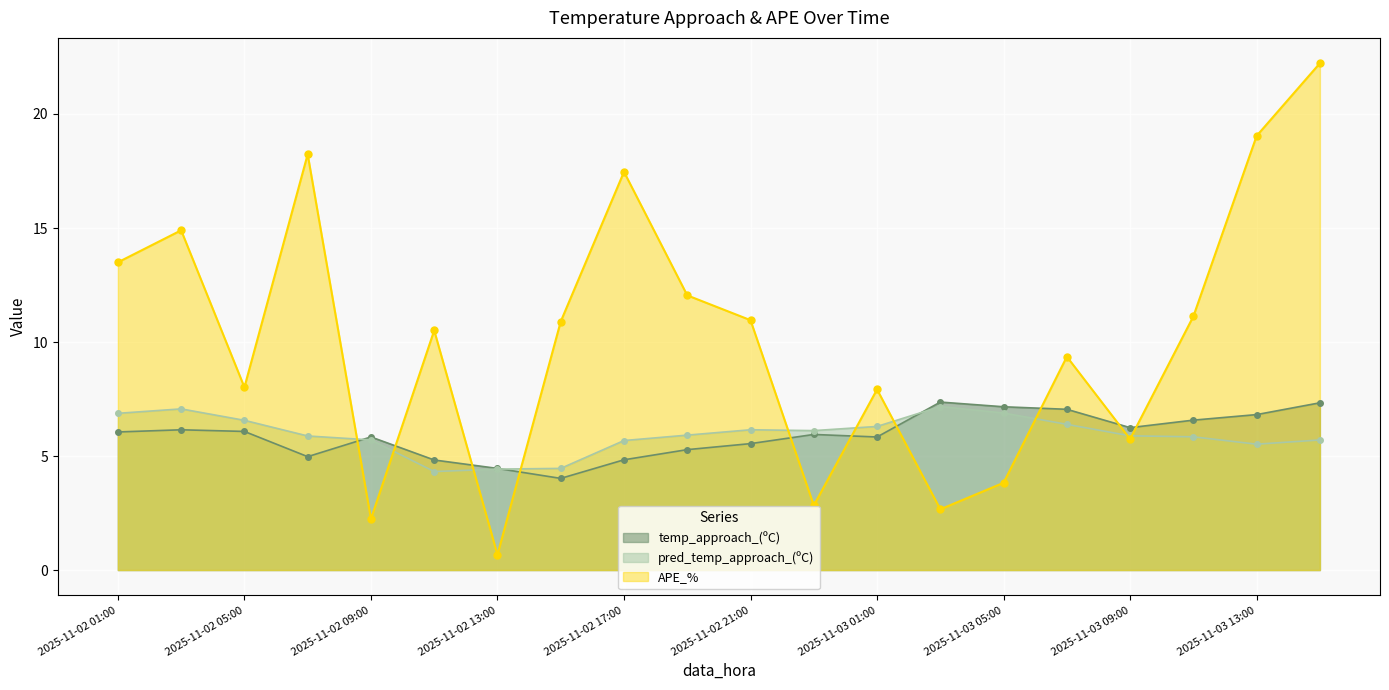

Reading left to right, what are all the values shown in this chart?

temp_approach_(ºC): 2025-11-02 01:00=6.1	2025-11-02 03:00=6.2	2025-11-02 05:00=6.1	2025-11-02 07:00=5.0	2025-11-02 09:00=5.8	2025-11-02 11:00=4.8	2025-11-02 13:00=4.5	2025-11-02 15:00=4.0	2025-11-02 17:00=4.8	2025-11-02 19:00=5.3	2025-11-02 21:00=5.5	2025-11-02 23:00=5.9	2025-11-03 01:00=5.8	2025-11-03 03:00=7.4	2025-11-03 05:00=7.2	2025-11-03 07:00=7.0	2025-11-03 09:00=6.2	2025-11-03 11:00=6.6	2025-11-03 13:00=6.8	2025-11-03 15:00=7.3
pred_temp_approach_(ºC): 2025-11-02 01:00=6.9	2025-11-02 03:00=7.1	2025-11-02 05:00=6.6	2025-11-02 07:00=5.9	2025-11-02 09:00=5.7	2025-11-02 11:00=4.3	2025-11-02 13:00=4.4	2025-11-02 15:00=4.5	2025-11-02 17:00=5.7	2025-11-02 19:00=5.9	2025-11-02 21:00=6.2	2025-11-02 23:00=6.1	2025-11-03 01:00=6.3	2025-11-03 03:00=7.2	2025-11-03 05:00=6.9	2025-11-03 07:00=6.4	2025-11-03 09:00=5.9	2025-11-03 11:00=5.8	2025-11-03 13:00=5.5	2025-11-03 15:00=5.7
APE_%: 2025-11-02 01:00=13.5	2025-11-02 03:00=14.9	2025-11-02 05:00=8.0	2025-11-02 07:00=18.2	2025-11-02 09:00=2.2	2025-11-02 11:00=10.5	2025-11-02 13:00=0.7	2025-11-02 15:00=10.9	2025-11-02 17:00=17.5	2025-11-02 19:00=12.0	2025-11-02 21:00=11.0	2025-11-02 23:00=2.8	2025-11-03 01:00=7.9	2025-11-03 03:00=2.7	2025-11-03 05:00=3.8	2025-11-03 07:00=9.4	2025-11-03 09:00=5.7	2025-11-03 11:00=11.1	2025-11-03 13:00=19.0	2025-11-03 15:00=22.2